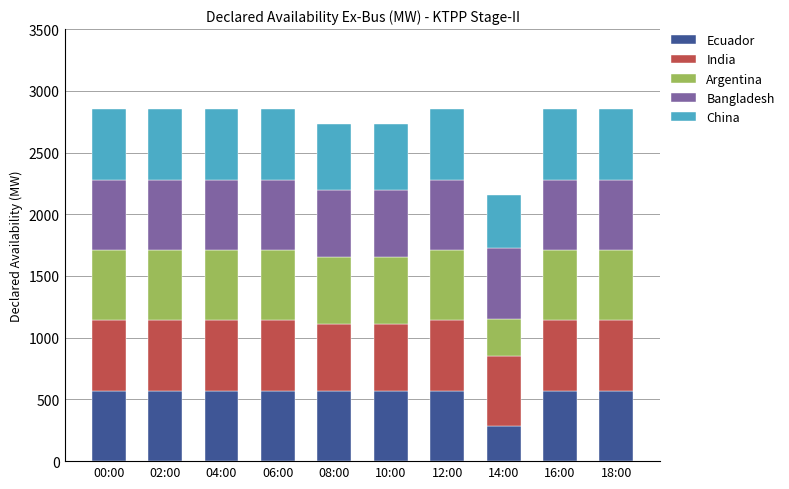

What are all the series names shown in the legend?

Ecuador, India, Argentina, Bangladesh, China